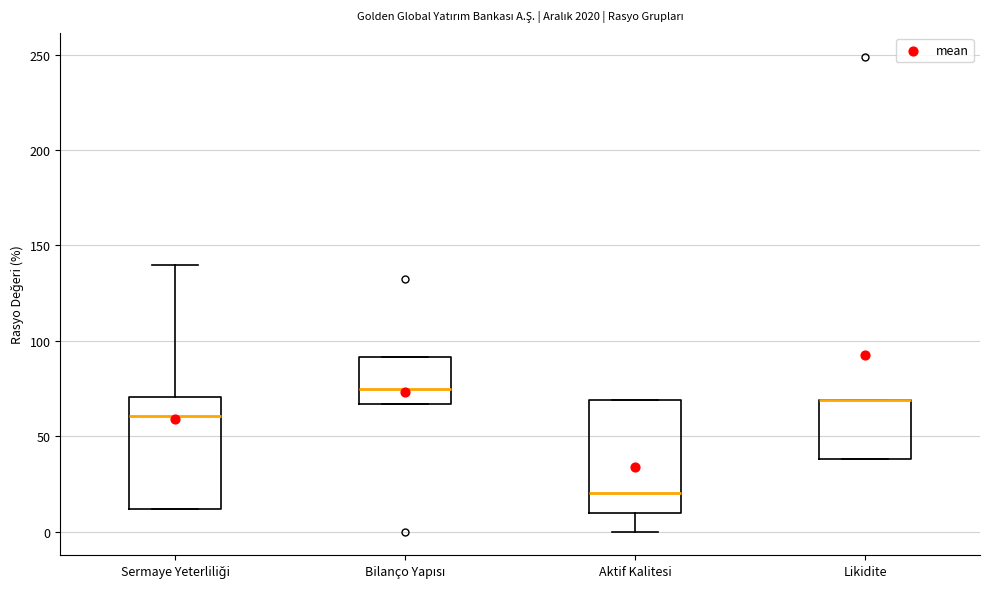

Reading left to right, transcribe this box plot: for each box, give where its median line is, the range the box spans, and where its two whiskers end, as read against the y-axis. The values are not printed on the chart, so give them approximately, as read against the axis.

Sermaye Yeterliliği: median 60, box 10 to 70, whiskers 10 to 140
Bilanço Yapısı: median 75, box 65 to 90, whiskers 65 to 90
Aktif Kalitesi: median 20, box 10 to 70, whiskers 0 to 70
Likidite: median 70 (drawn on the box's upper edge), box 40 to 70, whiskers 40 to 70